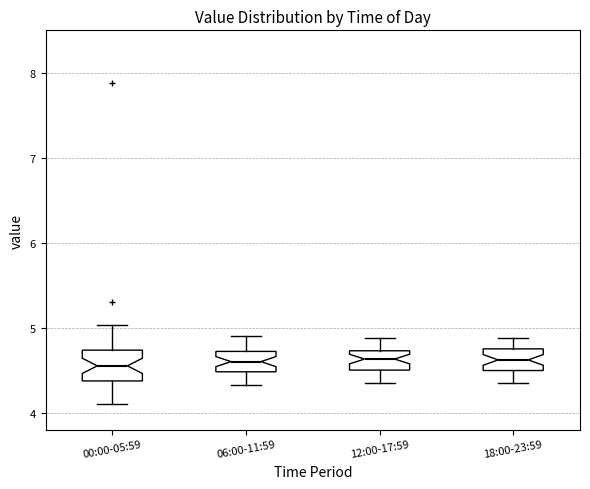

Reading left to right, read every box against the y-axis: the position of its median line, the range the box covers, and the ends of its whiskers. The values are not printed on the chart, so give them approximately, as read against the axis.

00:00-05:59: median 4.6, box 4.4 to 4.7, whiskers 4.1 to 5.0
06:00-11:59: median 4.6, box 4.5 to 4.7, whiskers 4.3 to 4.9
12:00-17:59: median 4.6, box 4.5 to 4.7, whiskers 4.4 to 4.9
18:00-23:59: median 4.6, box 4.5 to 4.8, whiskers 4.4 to 4.9